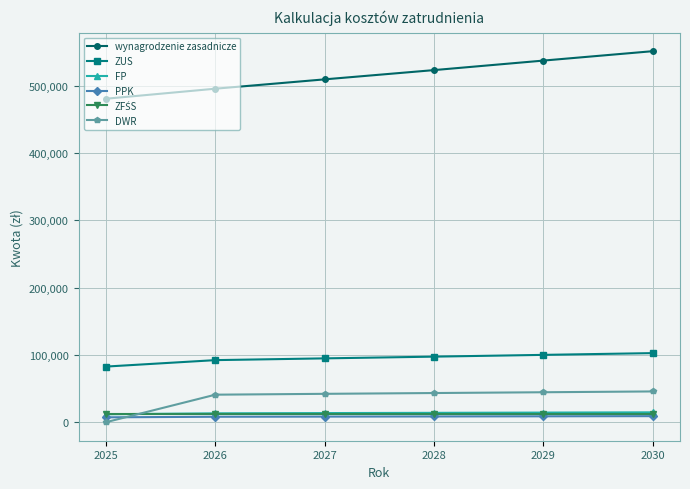

Which series has the largest total across all categories?

wynagrodzenie zasadnicze